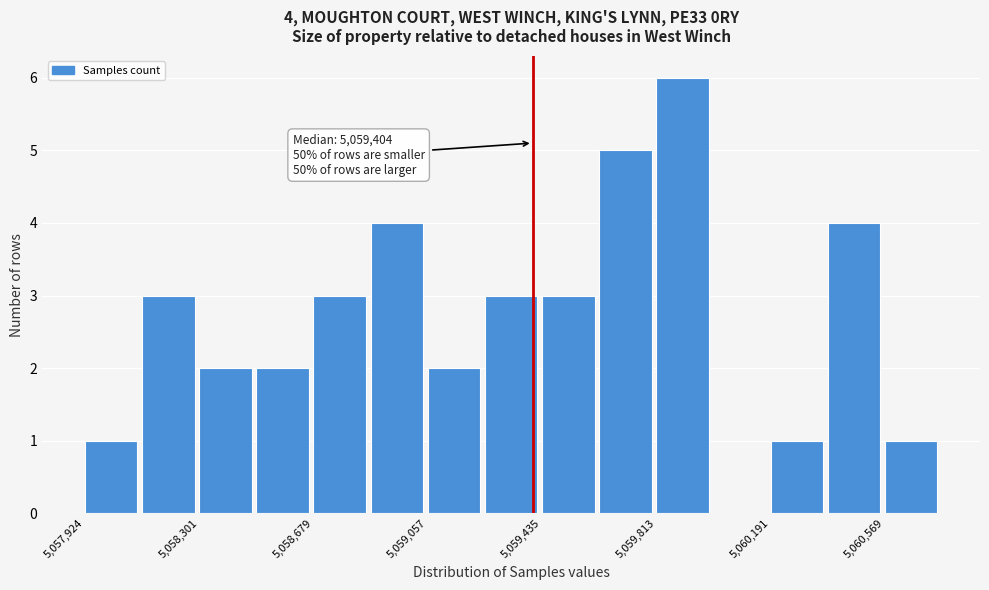

Around what value on the x-axis is the tallest bar? Give the approximate position of its centre, as read against the axis.

5059900